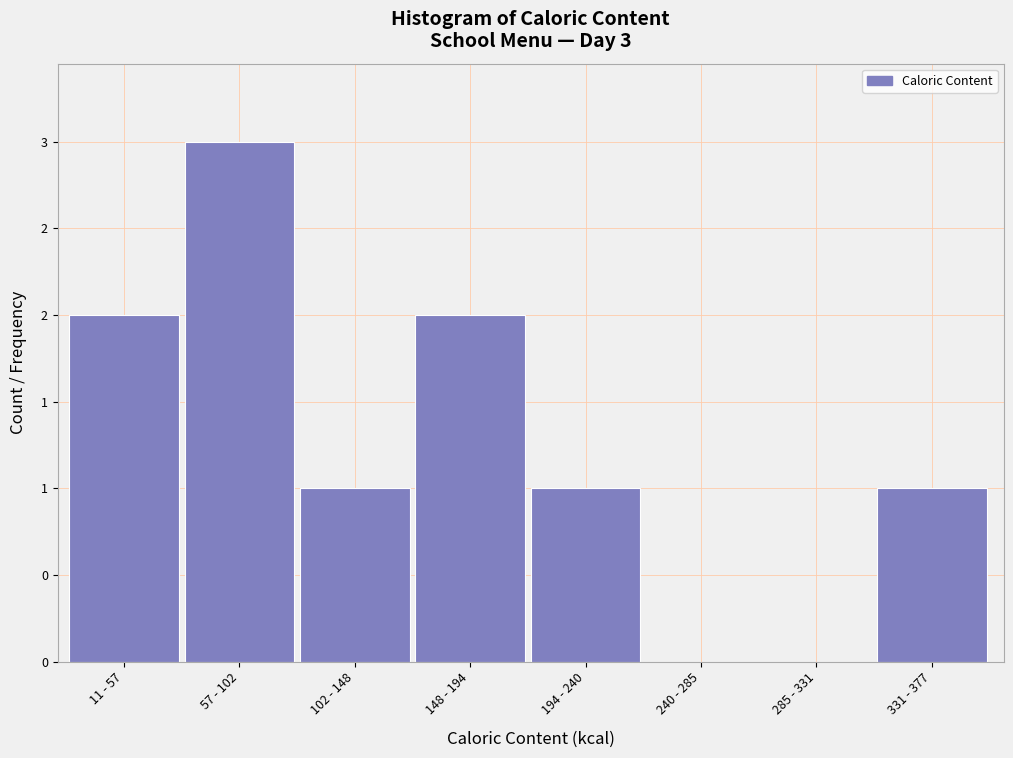

Are the bars horizontal?

No